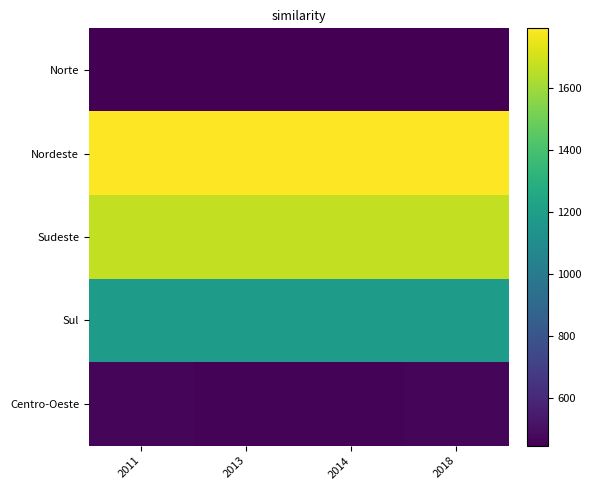

At which category does the chart reach its minimum across all series?

2011